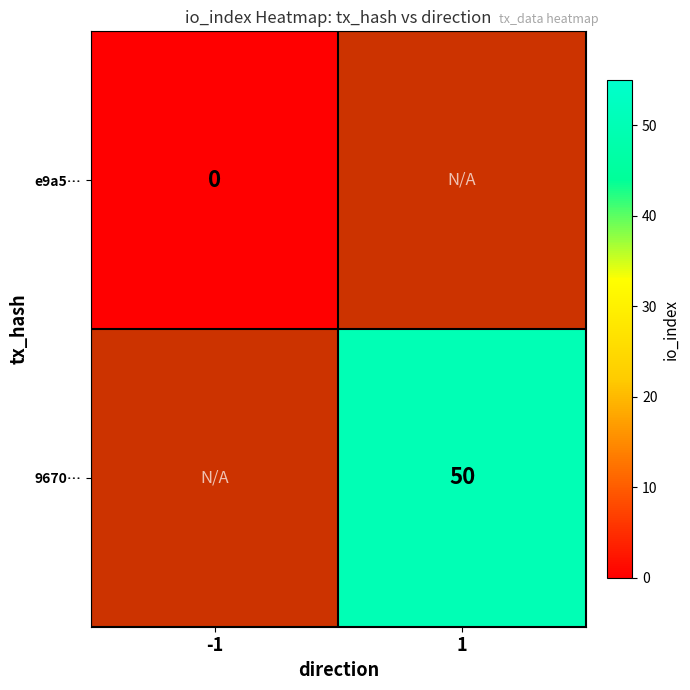

The 9670… series shows 22 at 1. True or false?

False